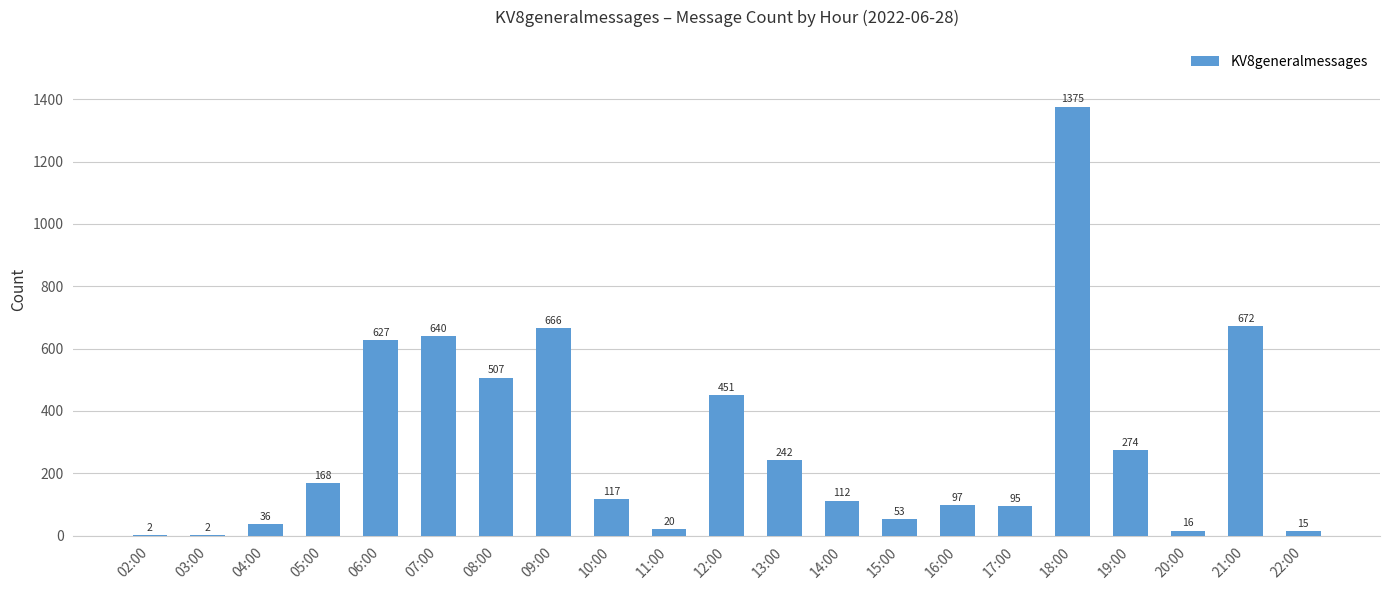

True or false: the data shows 1375 at 18:00.

True